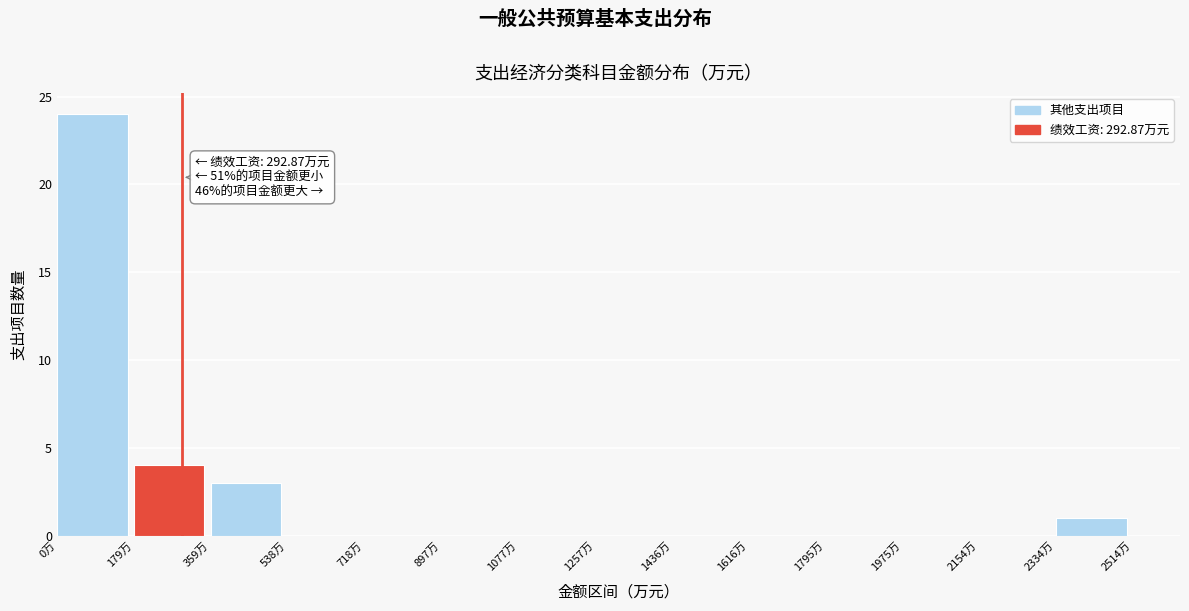

Over which range of the x-axis is the bar tallest?

0 to 180